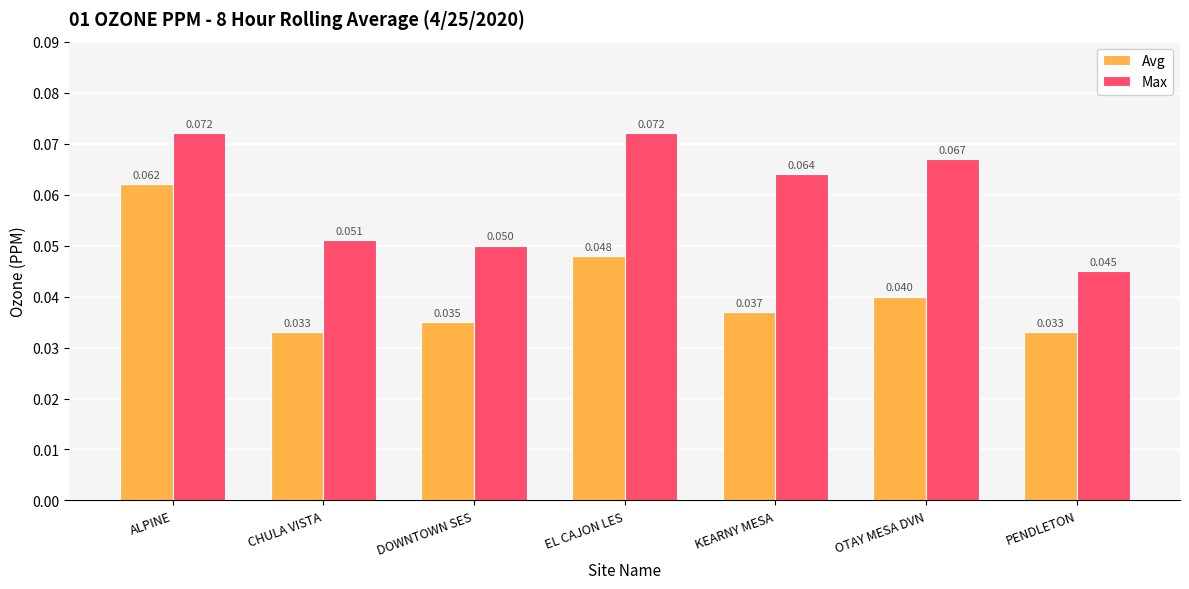

Between CHULA VISTA and PENDLETON, which series saw the biggest shift?

Max